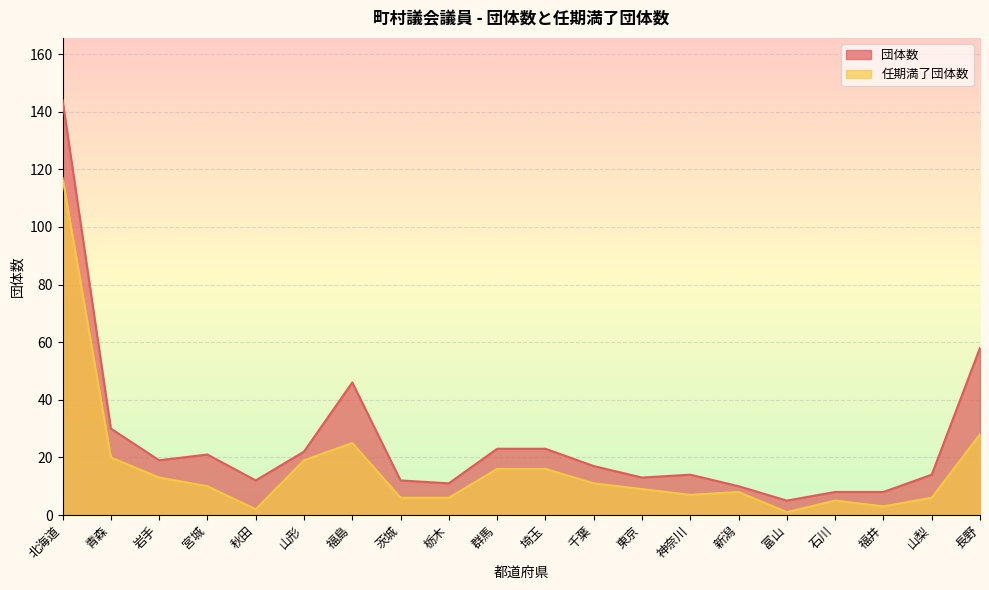

How many distinct data groups are displayed?

2